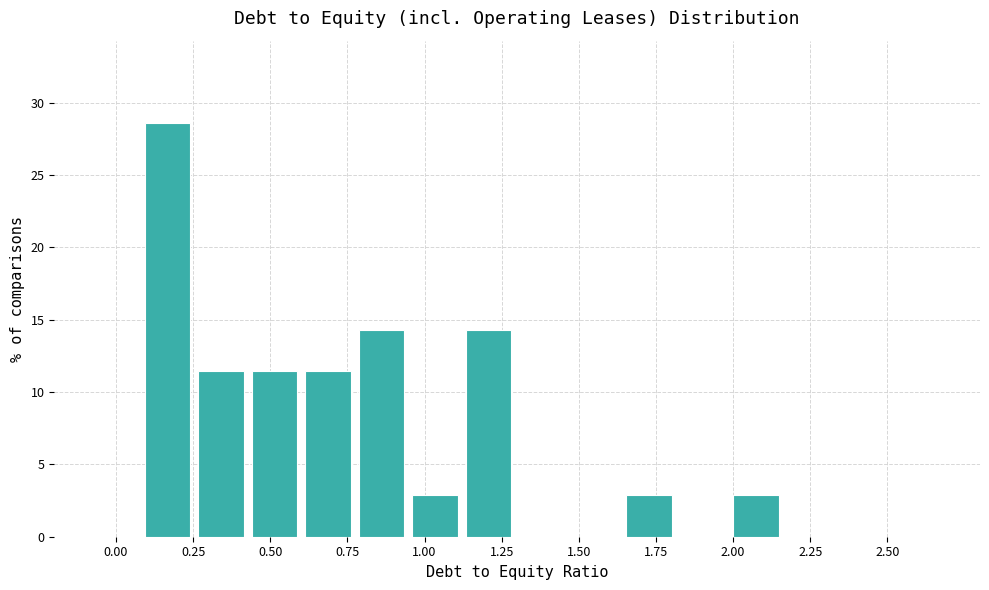

Read against the x-axis, roughly where is the centre of the tallest bar?

0.15